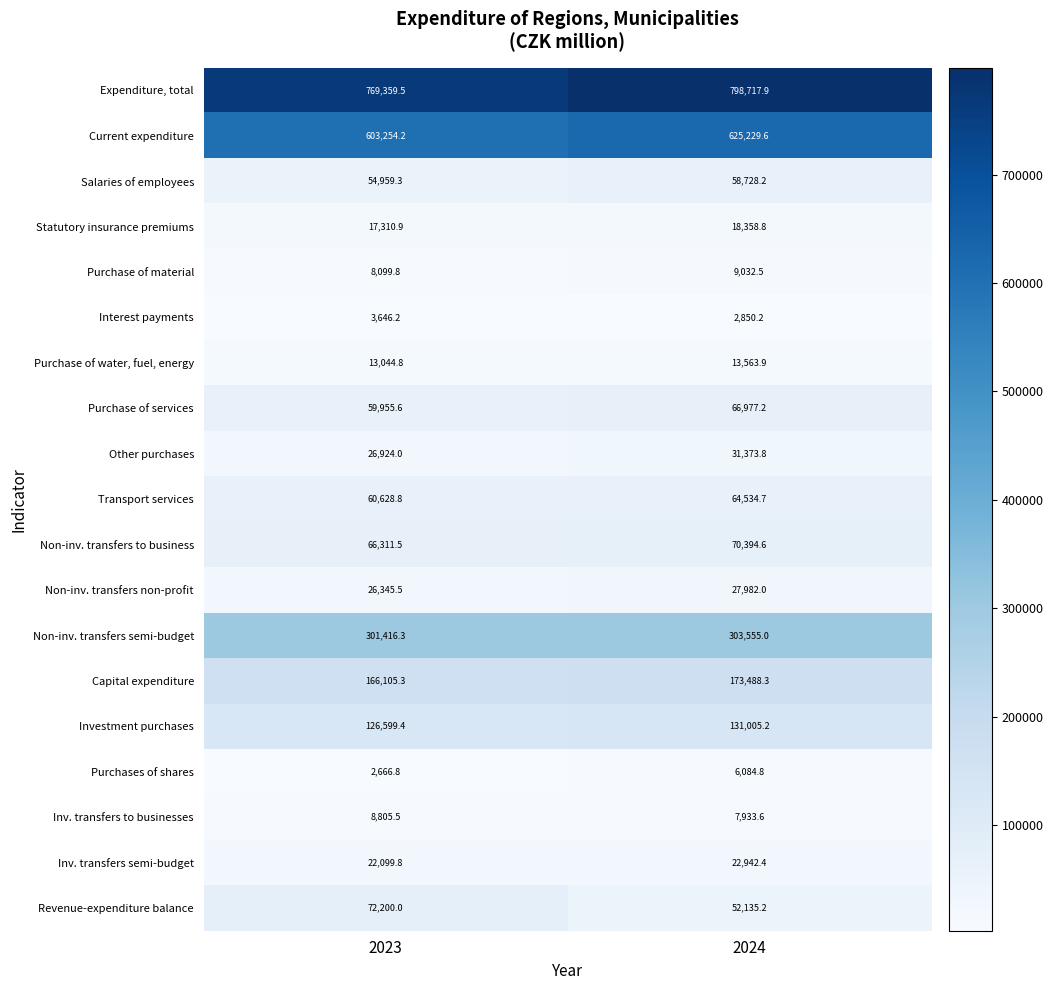

What is the difference between the highest and lowest values at 2023?

766692.7